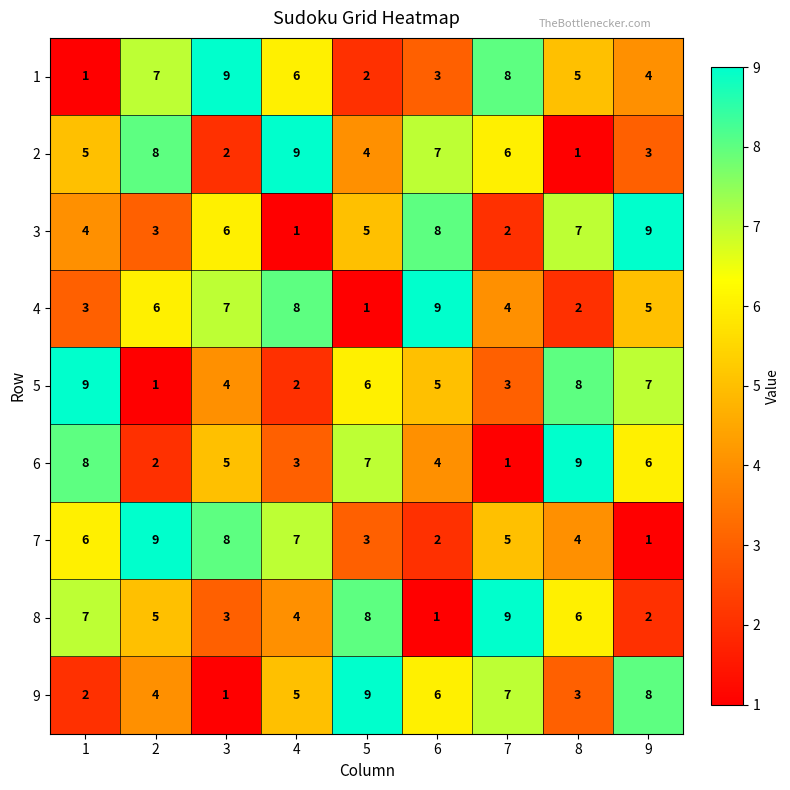

What is the greatest value displayed?

9